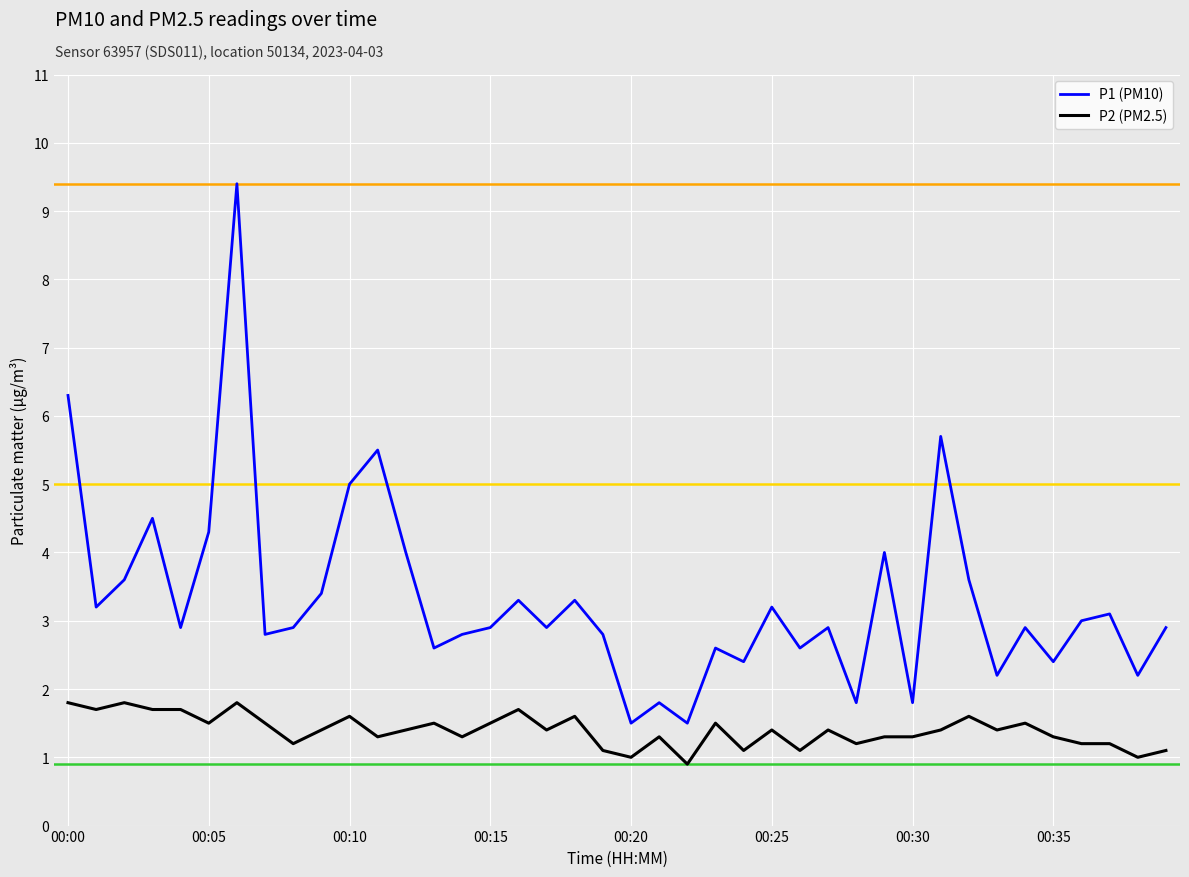

Rank the series by their maximum value, from highest to lowest.

P1 (PM10), P2 (PM2.5)